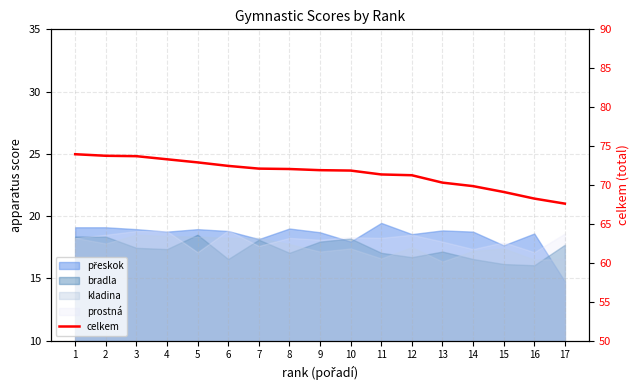

The value at 5 is 16.3. True or false?

False